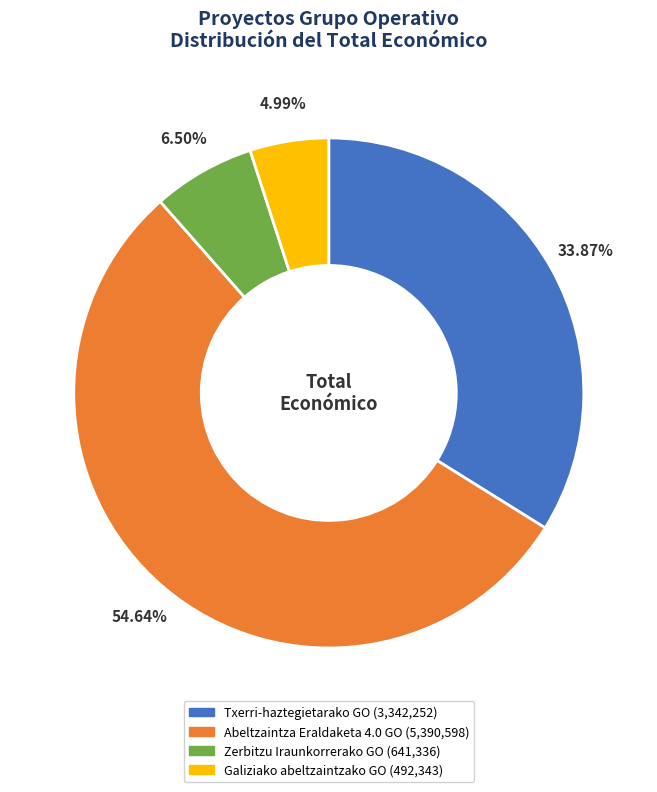

How many segments does this pie chart have?

4